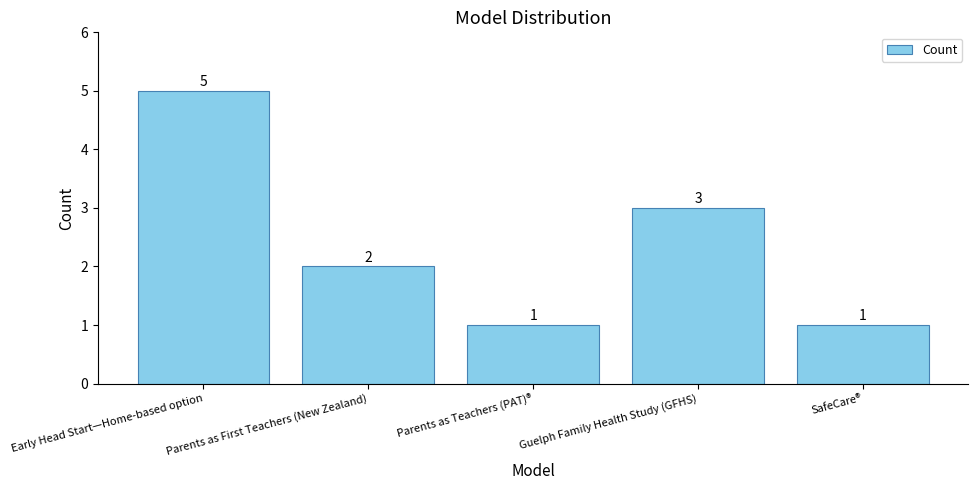

Read the value at Parents as Teachers (PAT)®.

1